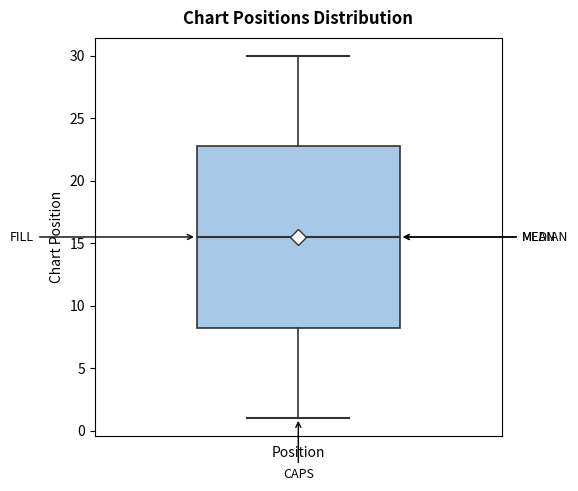

Where is the upper edge of the box for Position on the y-axis? The values are not printed on the chart, so give them approximately, as read against the axis.

23.0